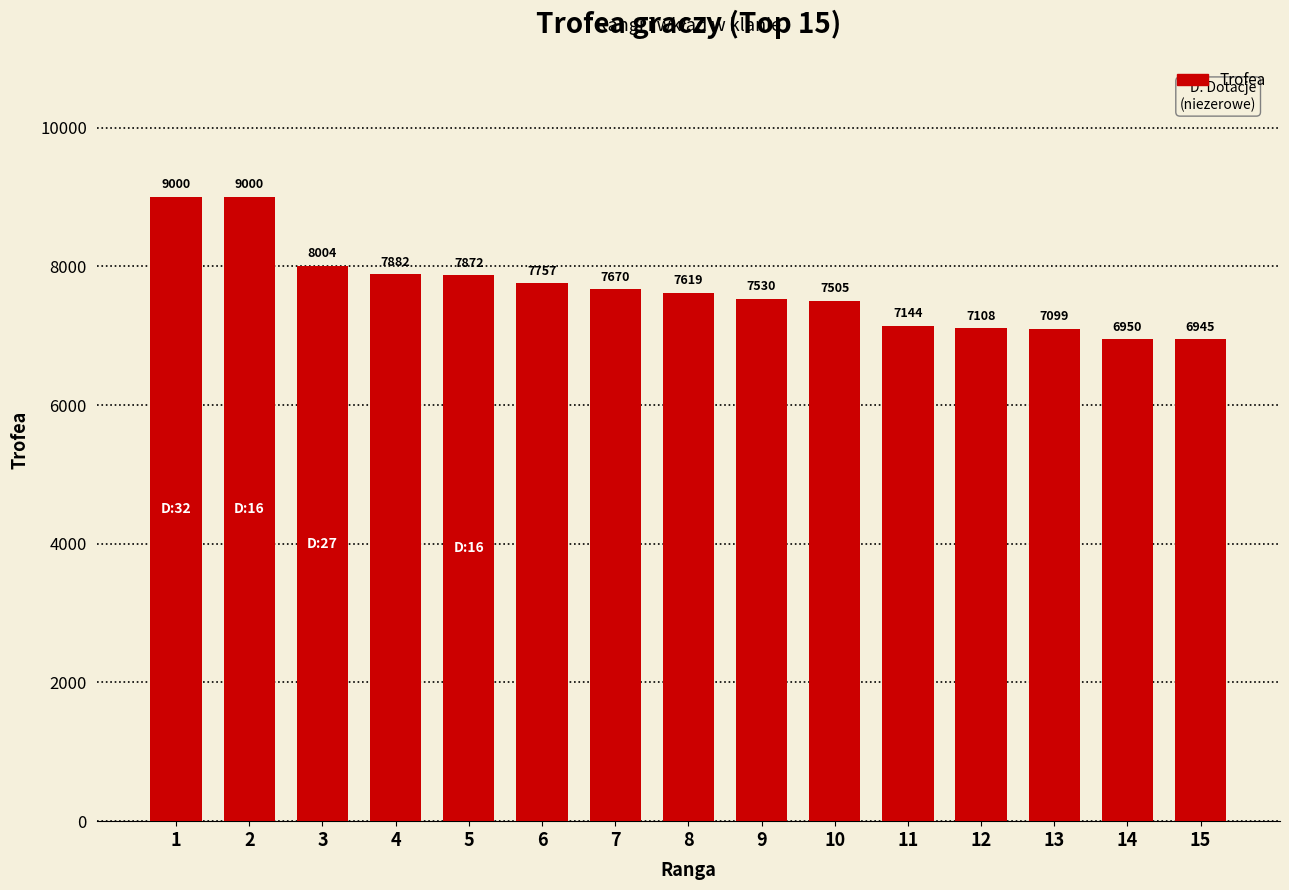

Between 15 and 12, which is larger?

12